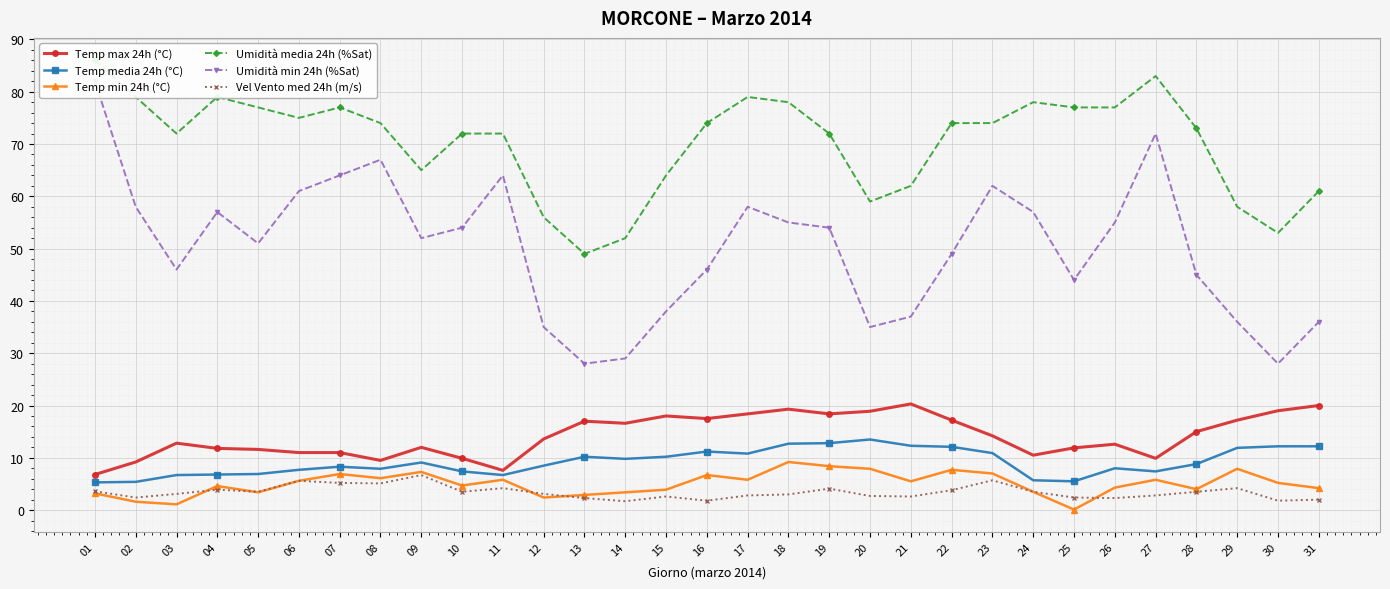

How many distinct data groups are displayed?

6